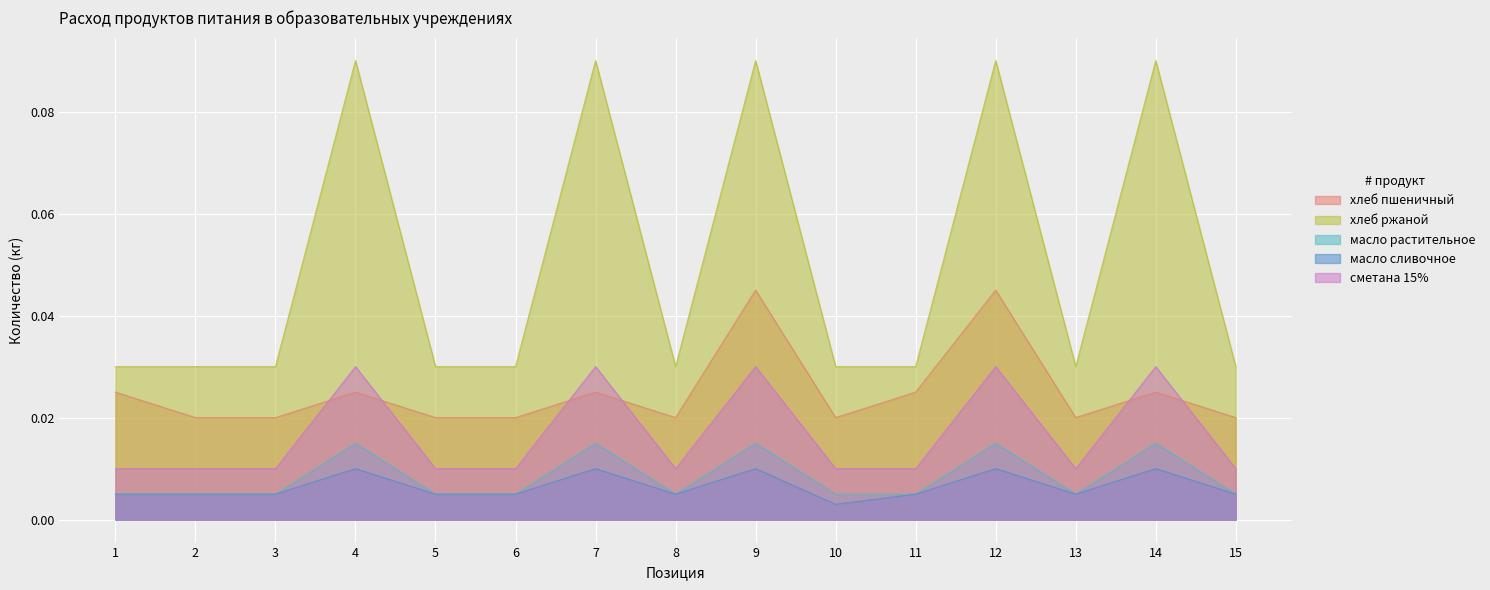

Which label corresponds to the smallest value in the chart?

10